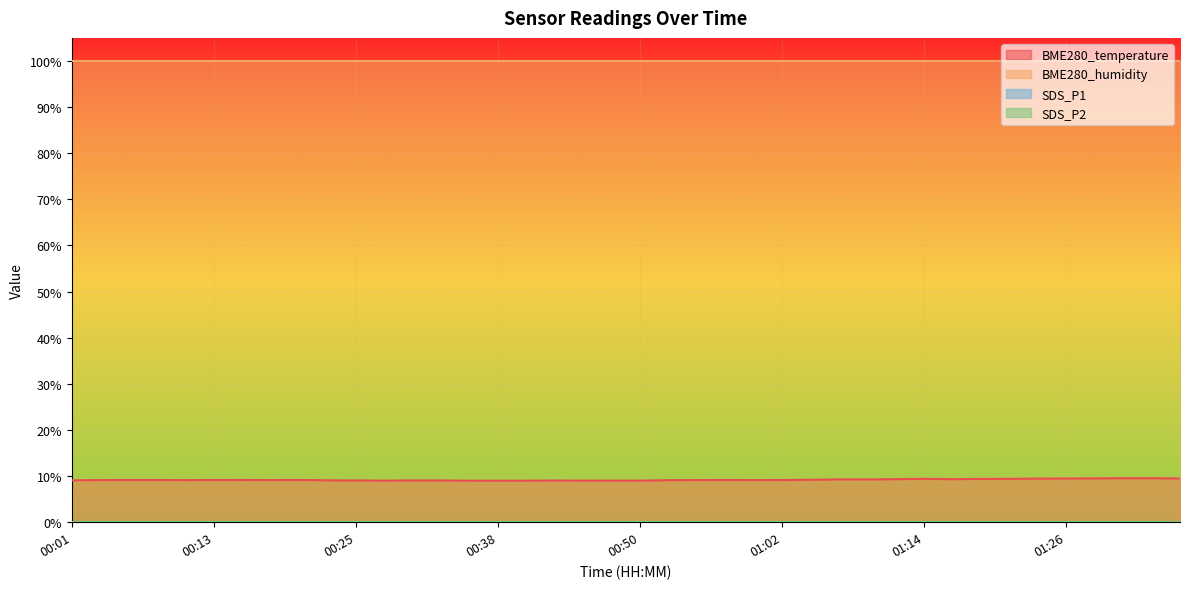

What is the label of the 21st point from the right?

00:47